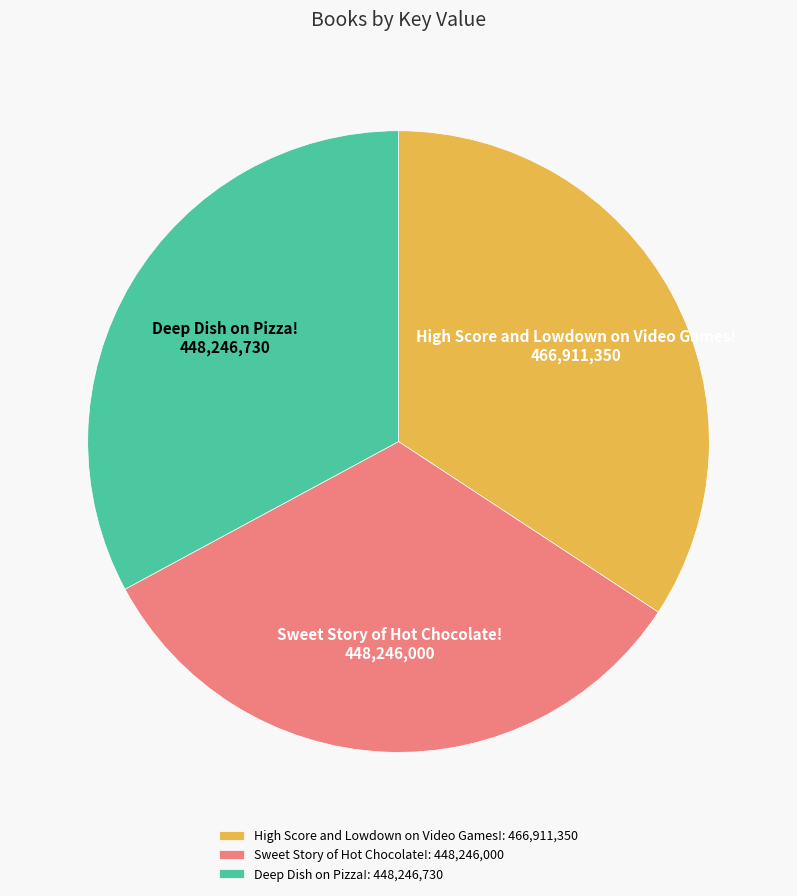

Do Deep Dish on Pizza!: 448,246,730 and High Score and Lowdown on Video Games!: 466,911,350 together represent more than half of the pie?

Yes